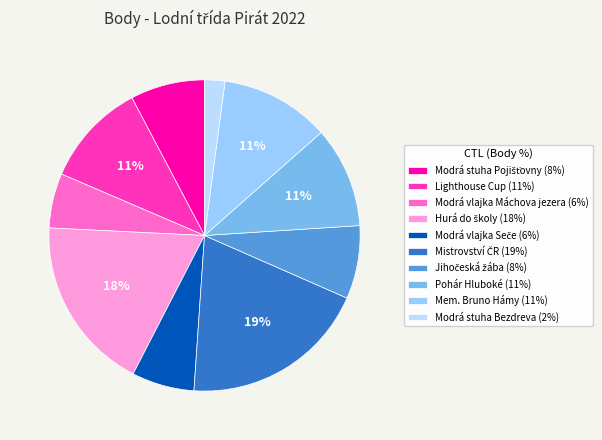

How many slices are in this pie chart?

10